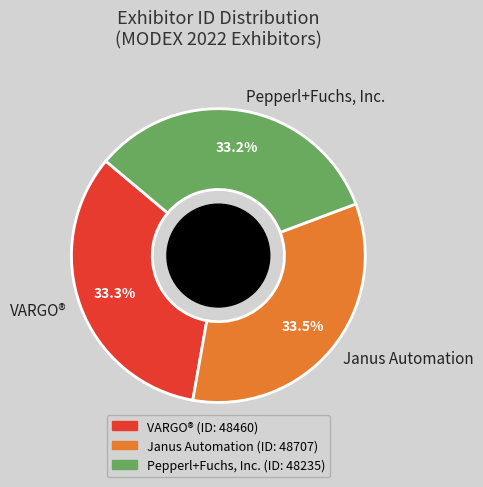

To the nearest percent, what is the average slice percentage?

33%